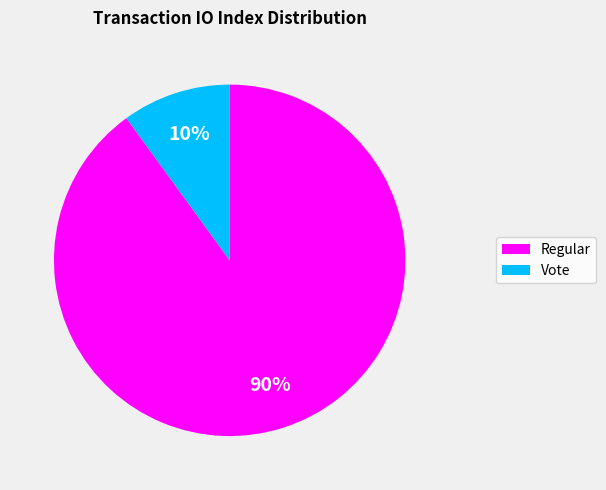

To the nearest percent, what is the difference between the largest and smallest slice percentages?

80%